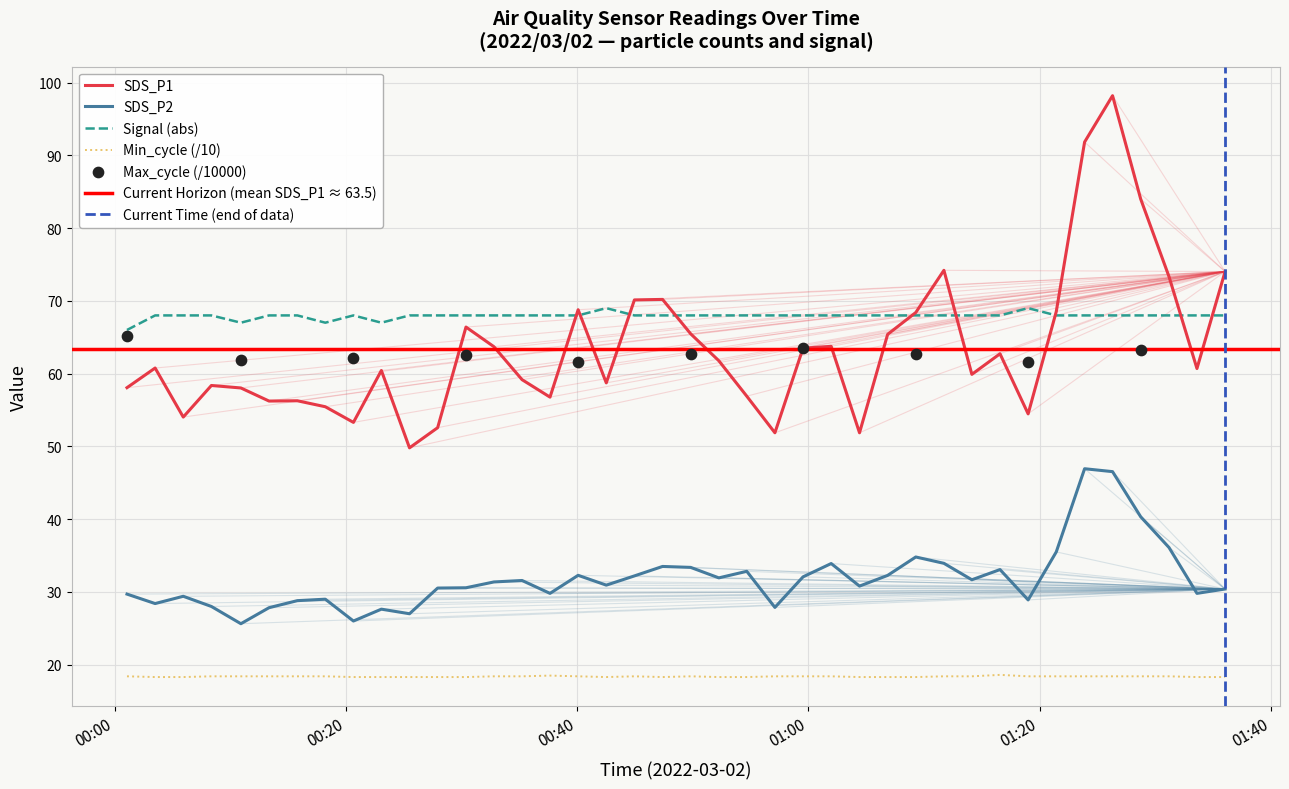

What is the minimum value for Signal (abs)?

66.0